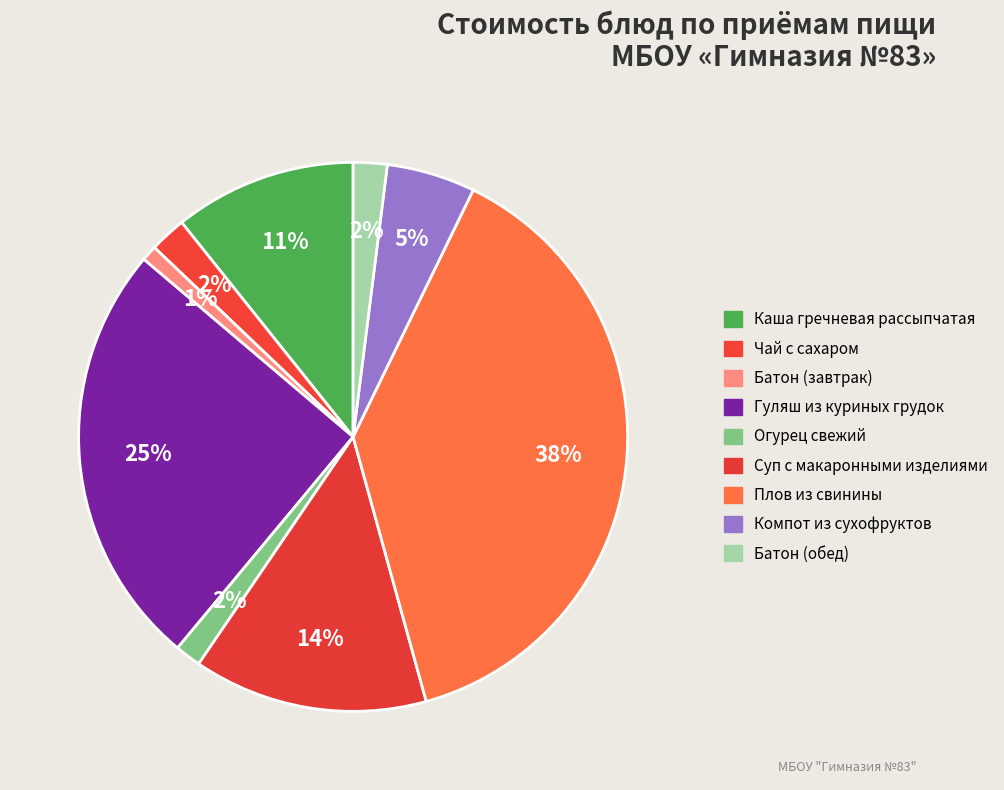

To the nearest percent, what portion does Чай с сахаром represent?

2%